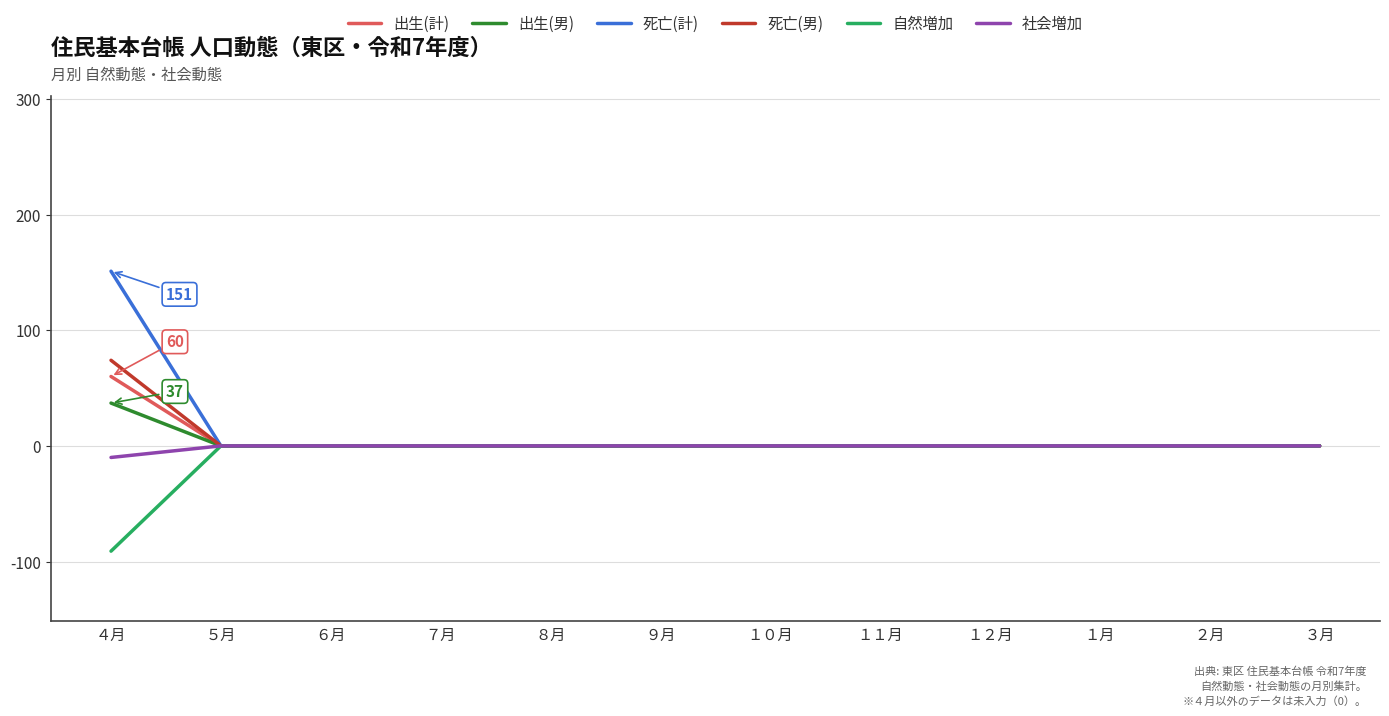

Which series has the largest range (max minus min)?

死亡(計)